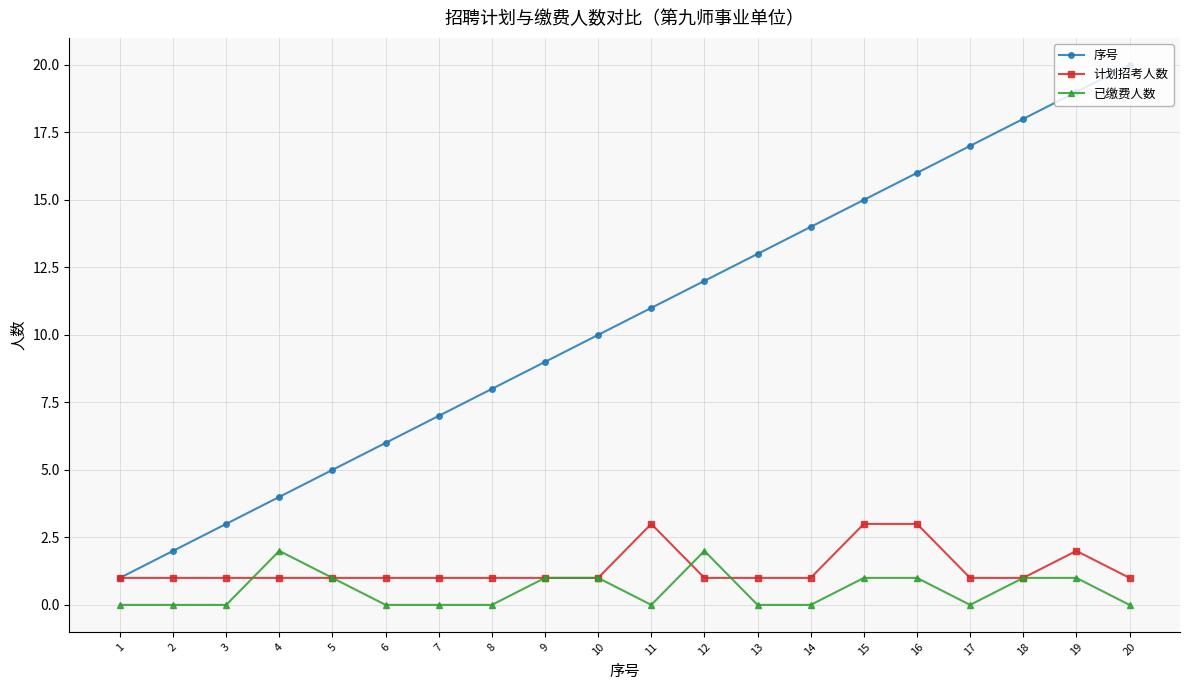

At which category is the sum across all series the highest?

19